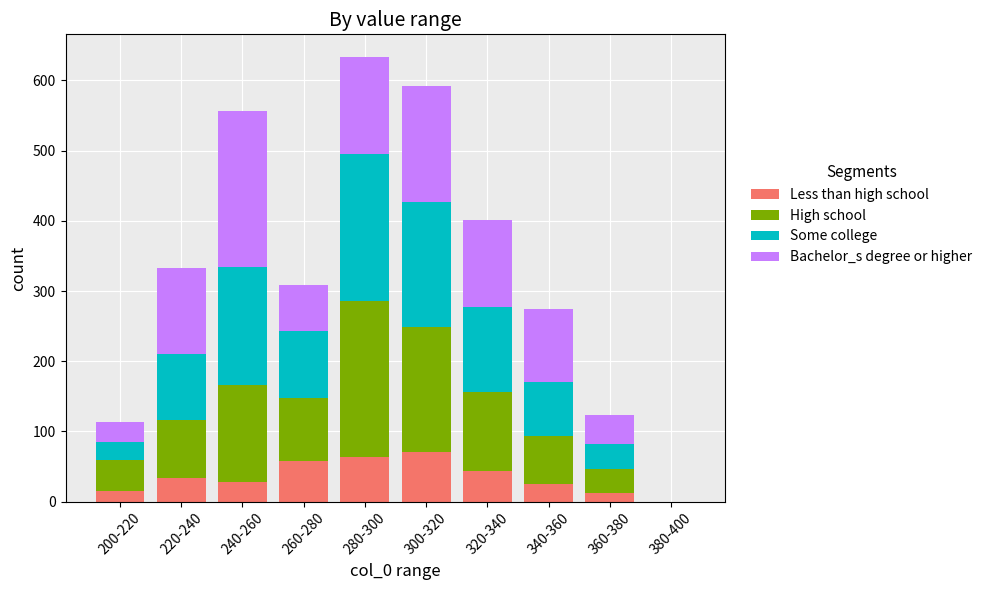

What is the total value across all series at 340-360?

274.0